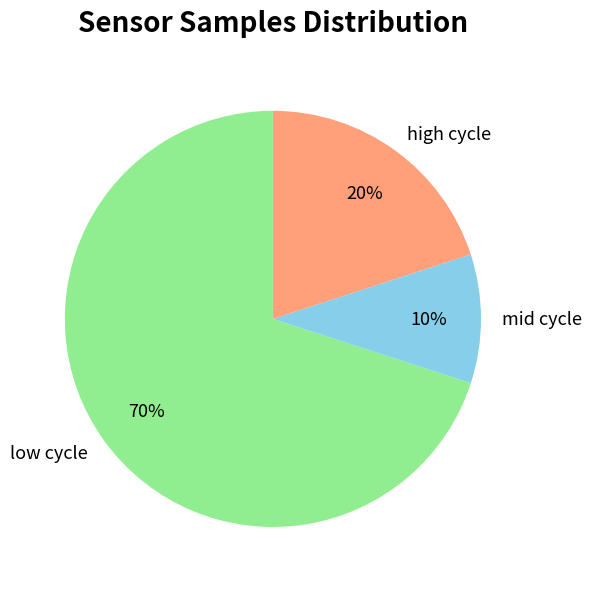

Combined, do mid cycle and high cycle account for over 50%?

No